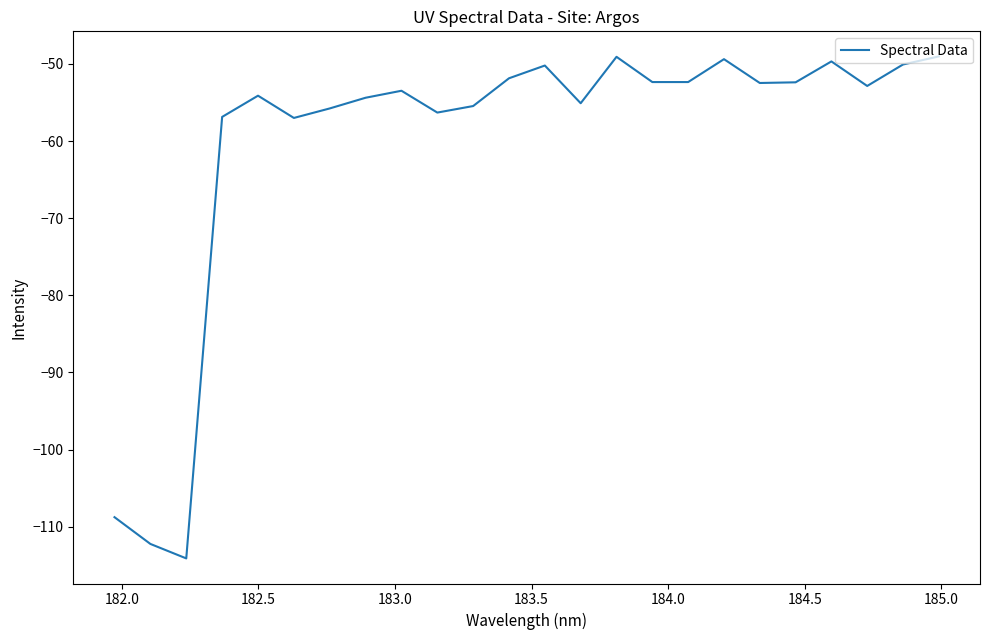

What is the difference between the maximum and minimum values?

65.1